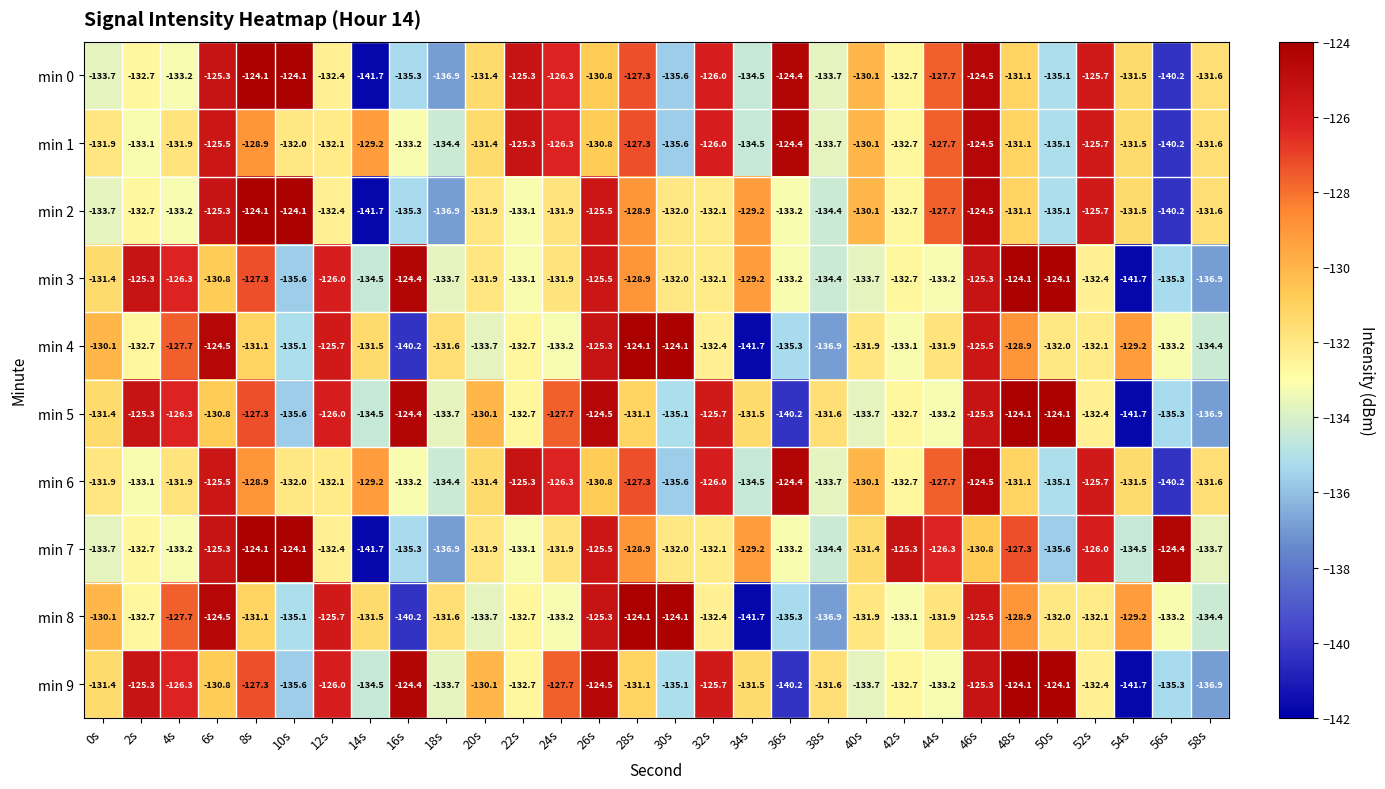

Which series changed the most between 24s and 48s?

min 3